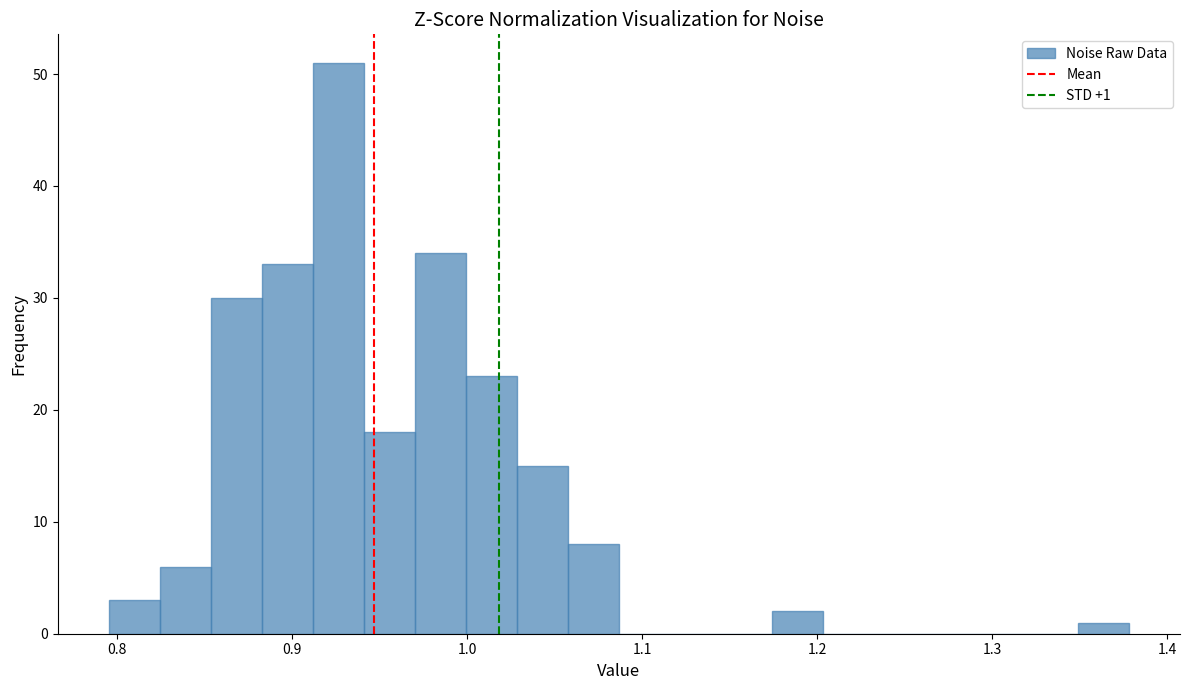

Read against the x-axis, roughly where is the centre of the tallest bar?

0.93